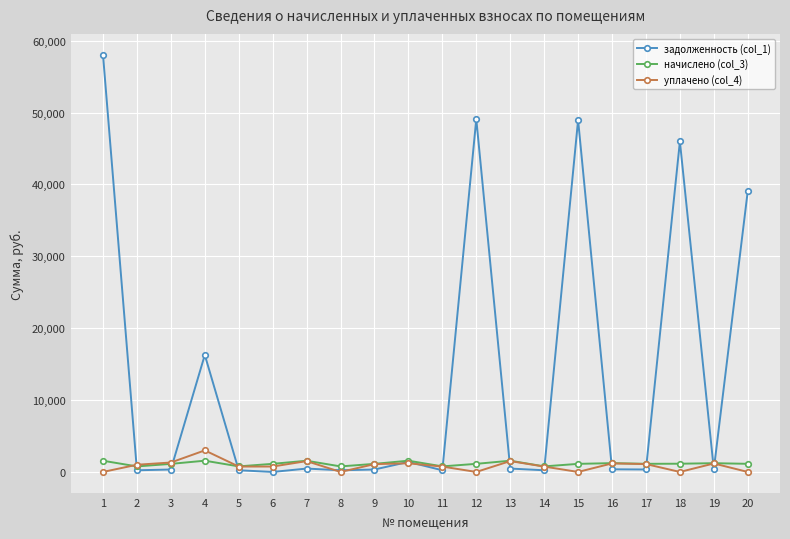

What is the sum of all задолженность (col_1) values?

262659.4